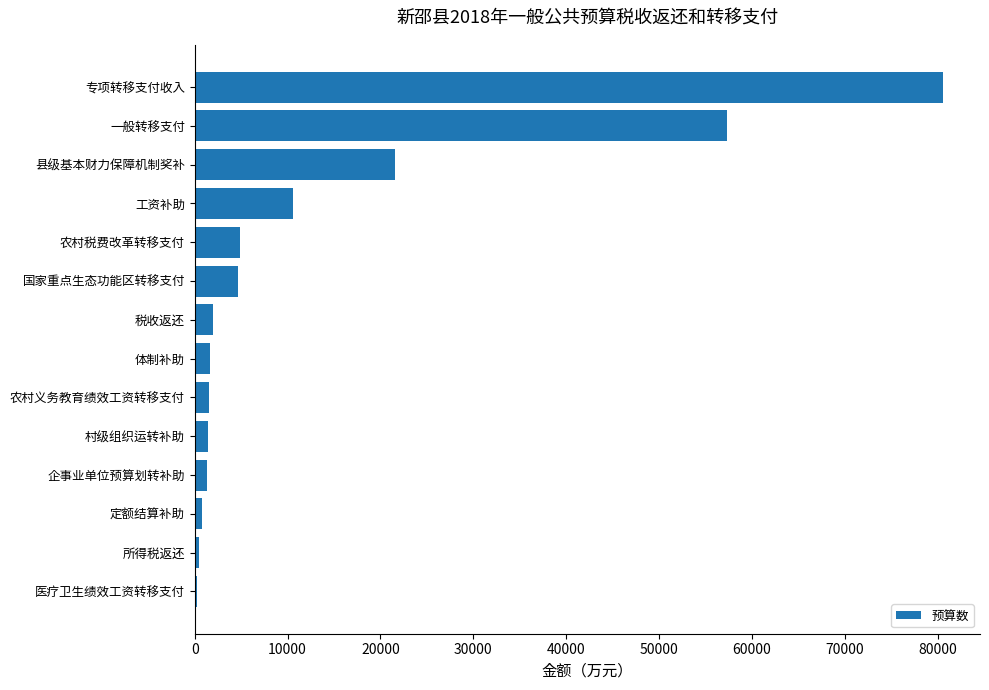

At which label is the value closest to 40417?

一般转移支付